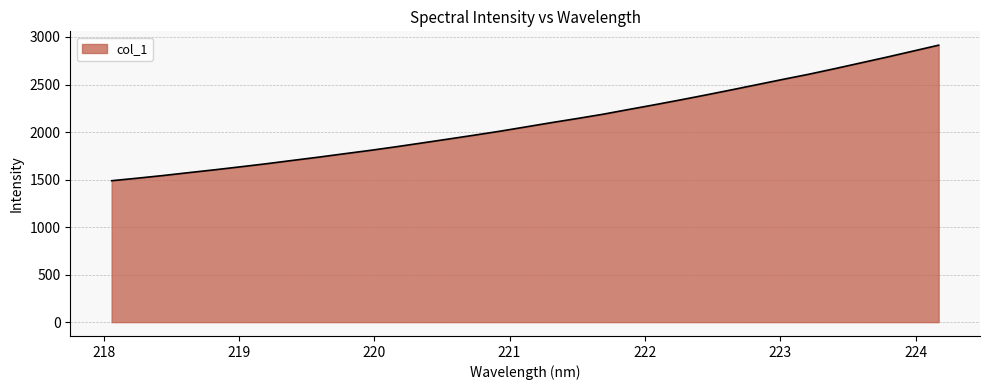

What is the difference between the maximum and minimum values?

1425.9